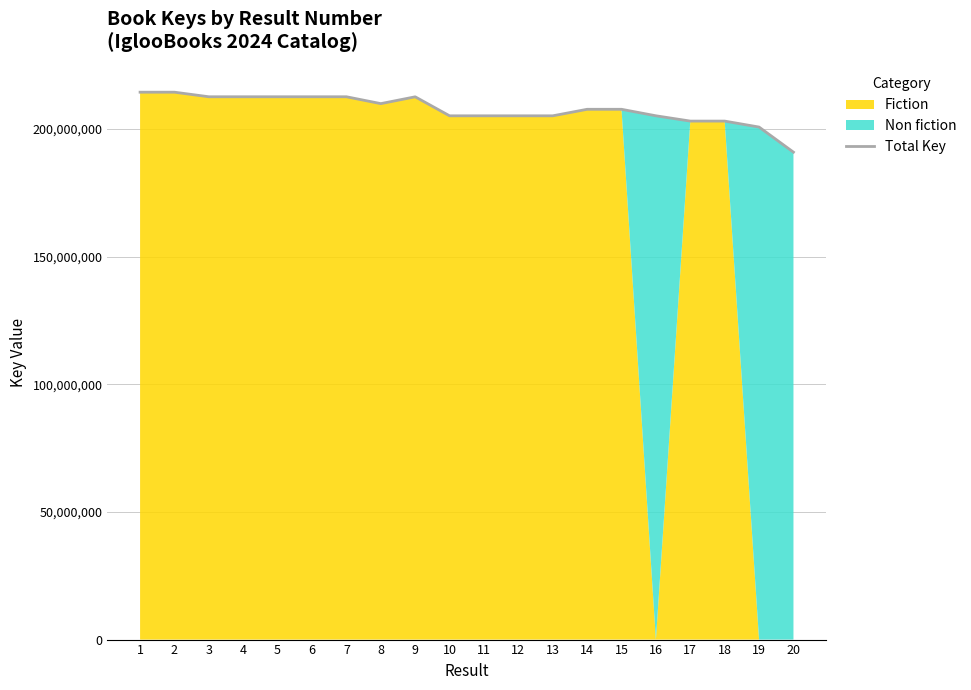

Count the number of values greater than 207743332.

9